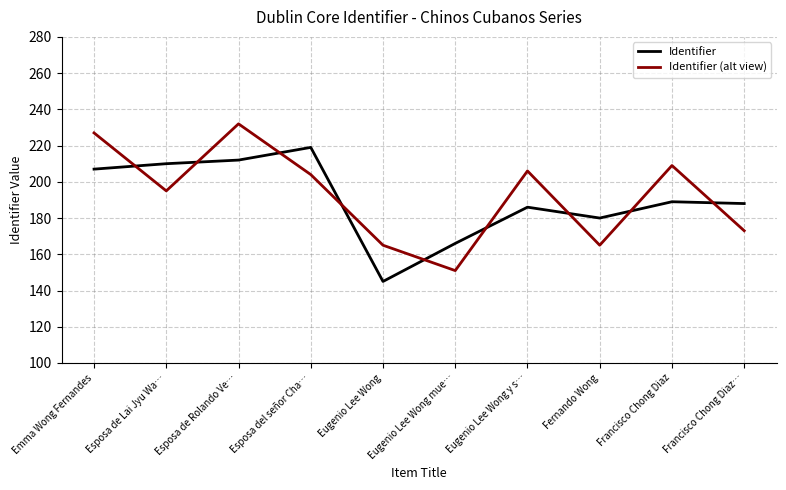

How many interior local peaks does the Identifier (alt view) series have?

3